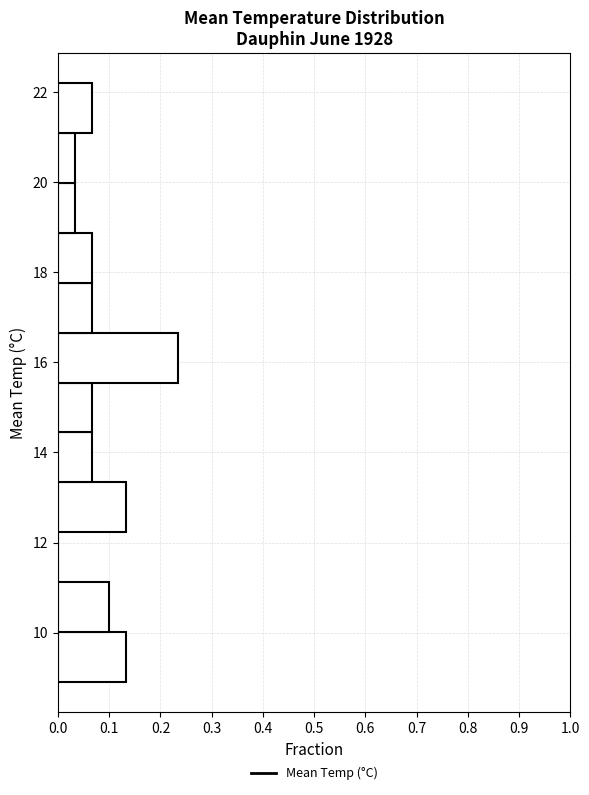

Reading bottom to top, transcribe this chart: for each bar, give the range it covers on the y-axis and its length. Neither the bar edges nor the lengths are printed on the chart, so give them approximately, as read against the axes.

9.0 to 10.0: 0.13
10.0 to 11.2: 0.10
11.2 to 12.2: 0
12.2 to 13.4: 0.13
13.4 to 14.4: 0.07
14.4 to 15.6: 0.07
15.6 to 16.6: 0.23
16.6 to 17.8: 0.07
17.8 to 18.8: 0.07
18.8 to 20.0: 0.03
20.0 to 21.0: 0.03
21.0 to 22.2: 0.07